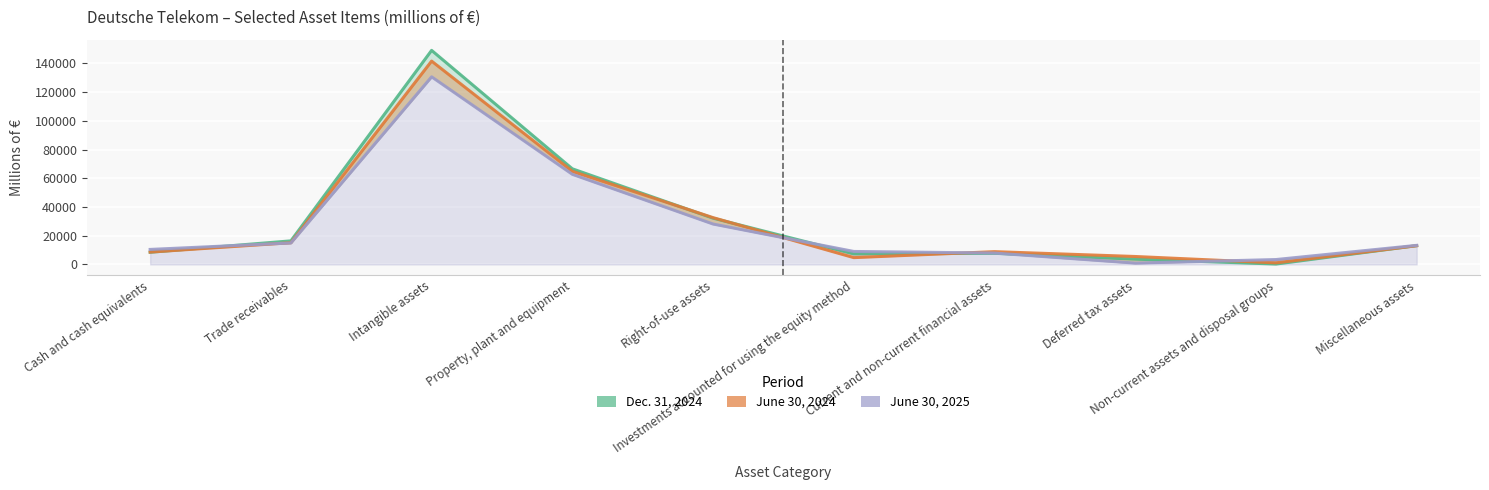

Where does the Dec. 31, 2024 series first go above 13085?

Trade receivables